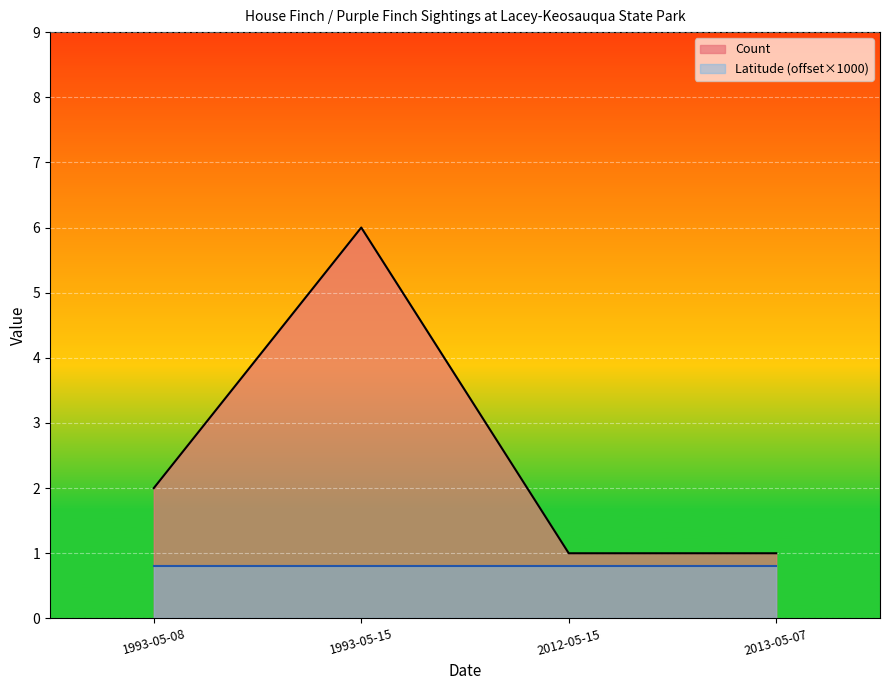

List the labels in order of value, smallest first.

2012-05-15, 2013-05-07, 1993-05-08, 1993-05-15